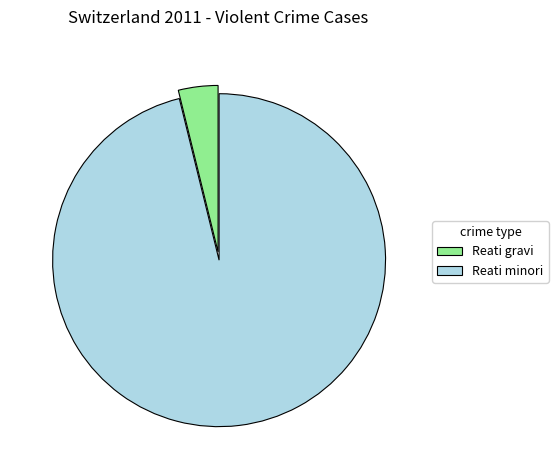

Does Reati minori account for over 50% of the chart?

Yes